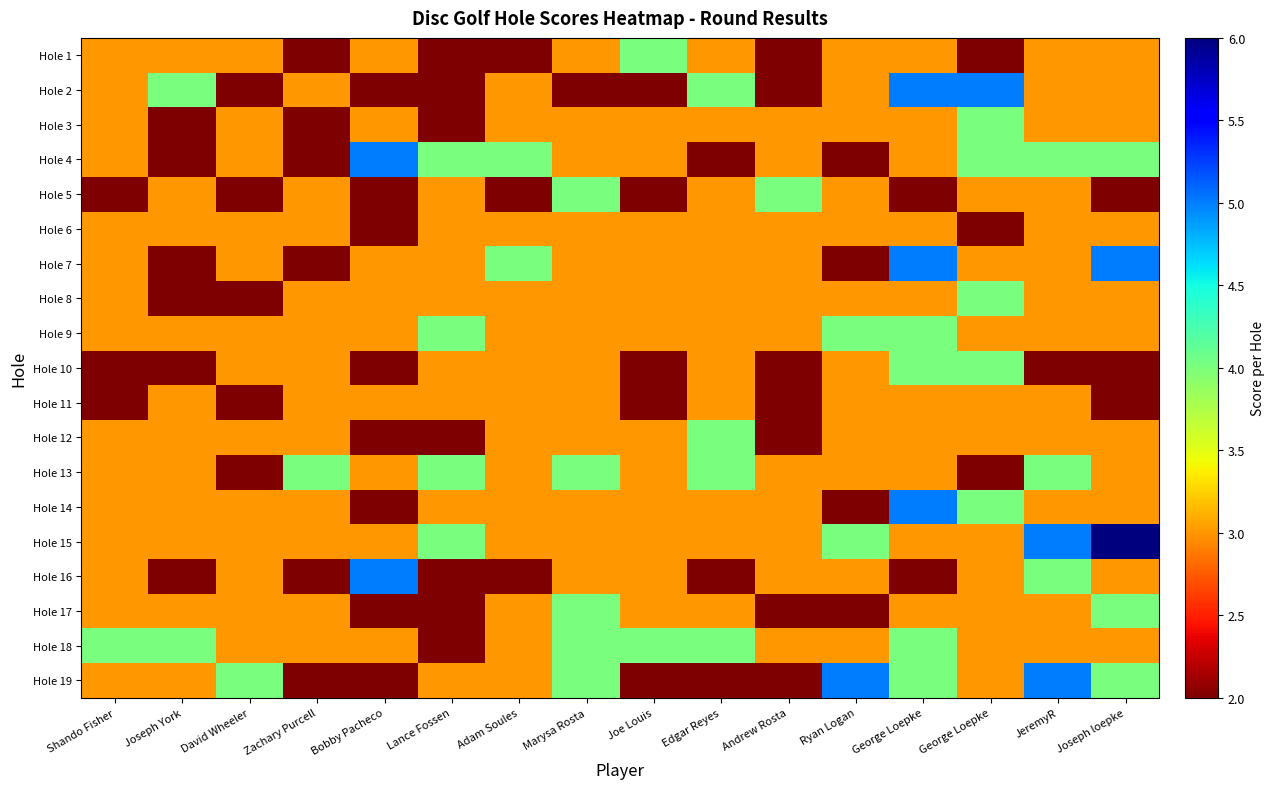

At which category is the sum across all series the highest?

George Loepke